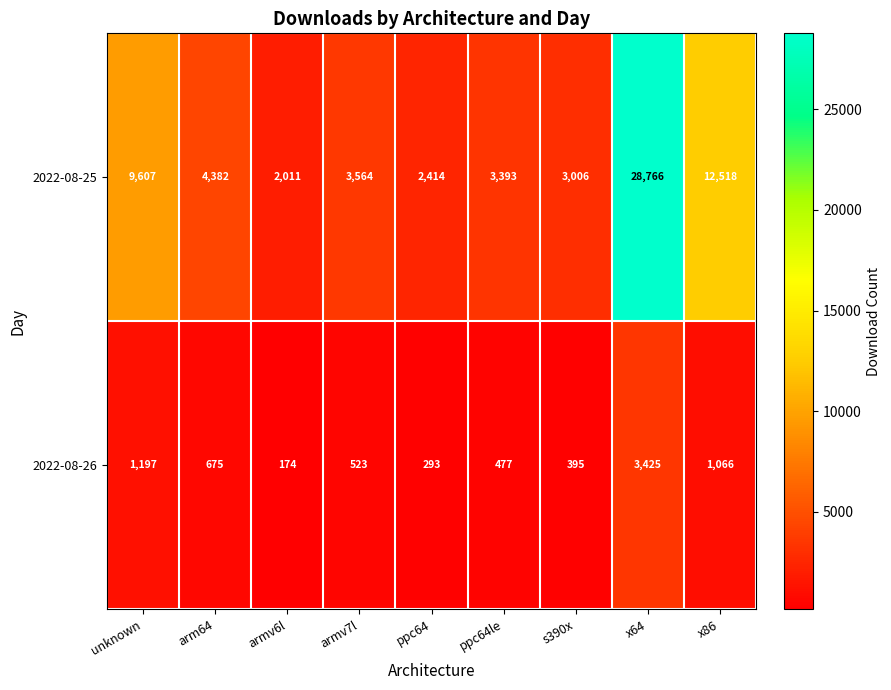

What is the greatest value displayed?

28766